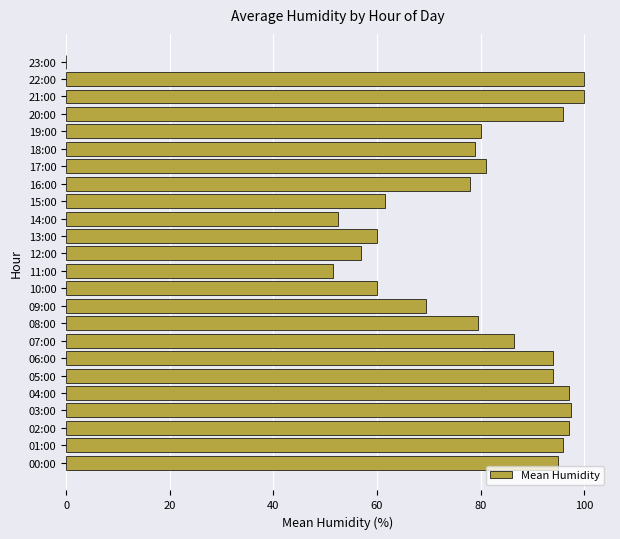

Reading bottom to top, extract all data points from this chart.

00:00=95.0	01:00=96.0	02:00=97.0	03:00=97.5	04:00=97.0	05:00=94.0	06:00=94.0	07:00=86.5	08:00=79.5	09:00=69.5	10:00=60.0	11:00=51.5	12:00=57.0	13:00=60.0	14:00=52.5	15:00=61.5	16:00=78.0	17:00=81.0	18:00=79.0	19:00=80.0	20:00=96.0	21:00=100.0	22:00=100.0	23:00=0.0